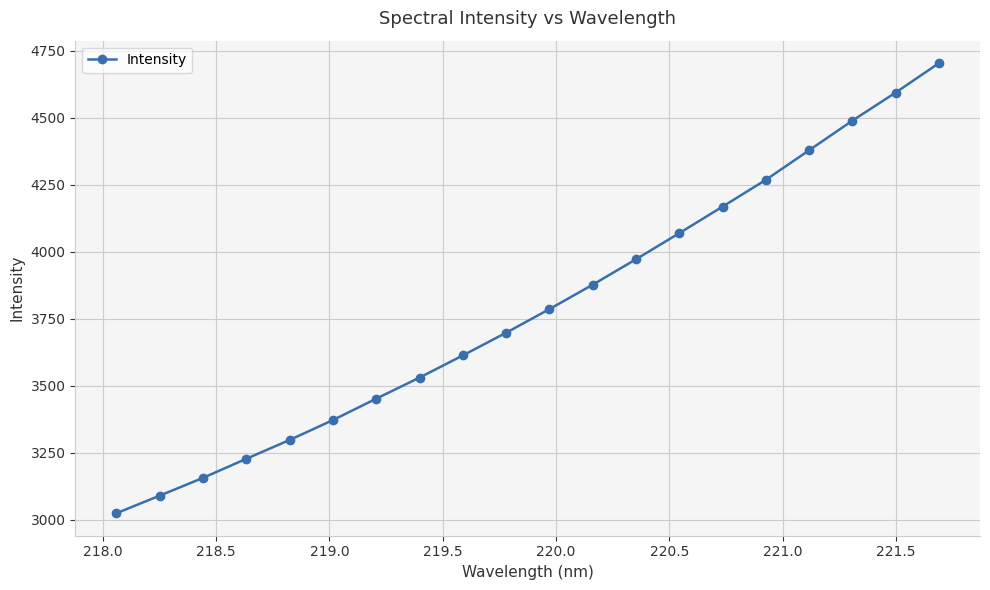

What is the difference between the maximum and minimum values?

1679.6